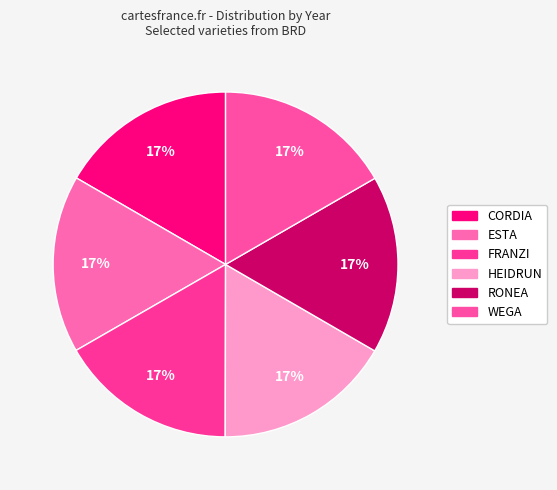

Which category has the smallest portion of the pie?

CORDIA